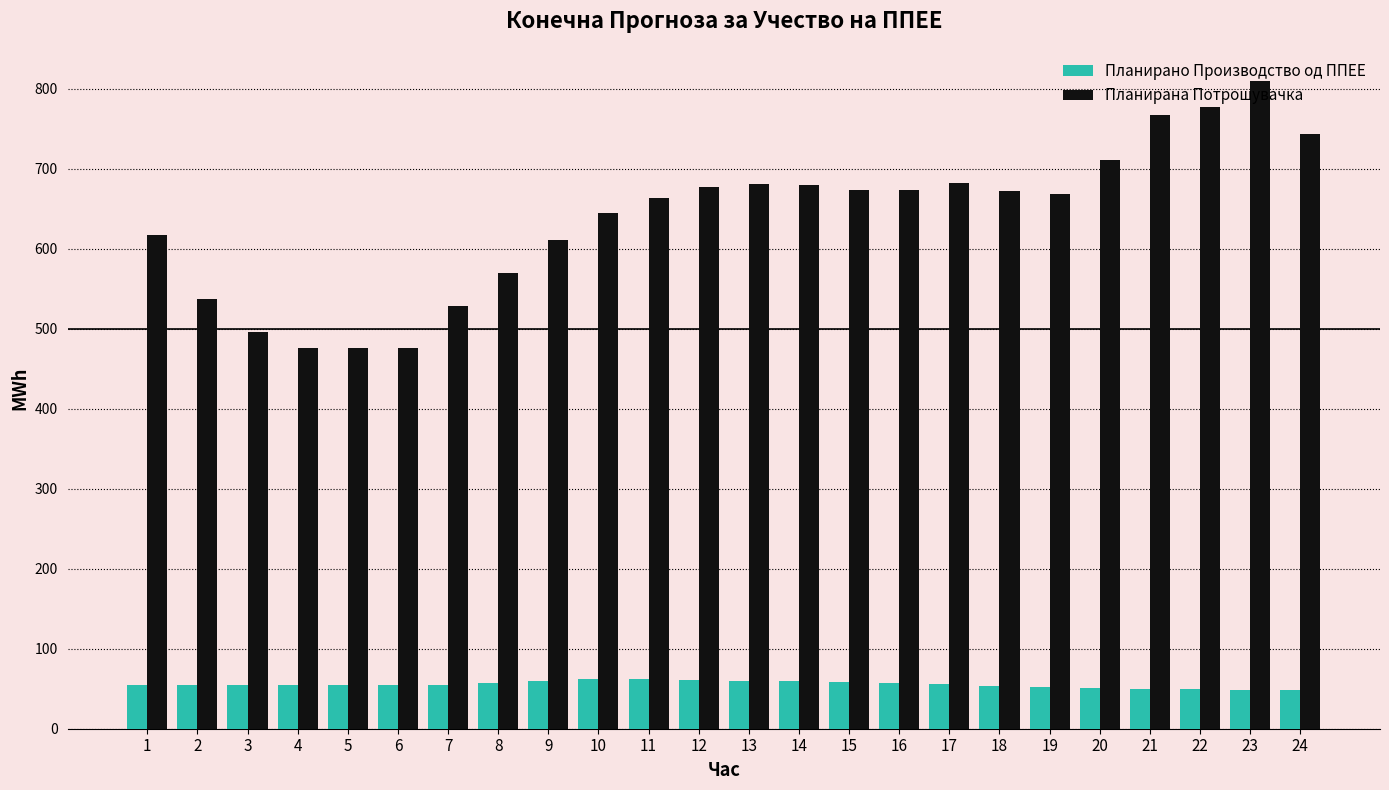

What is the value of the Планирана Потрошувачка bar at the 5th from the left?

475.3